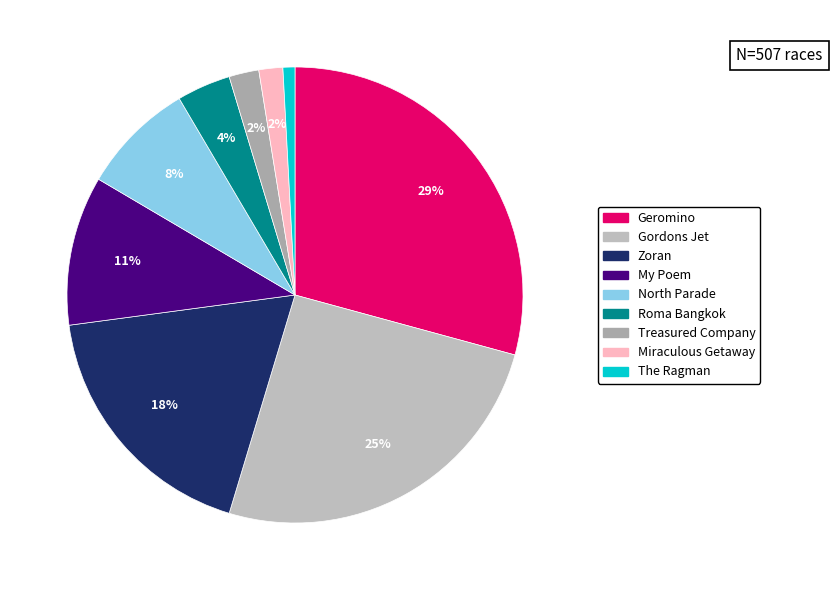

How many slices are in this pie chart?

9